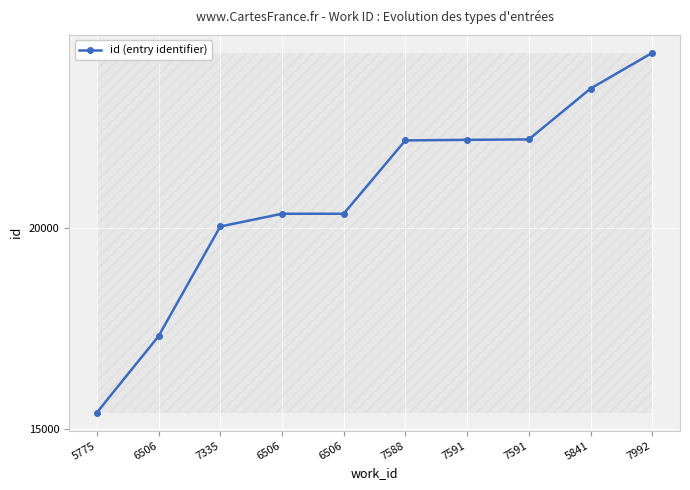

How many series are shown in this chart?

1